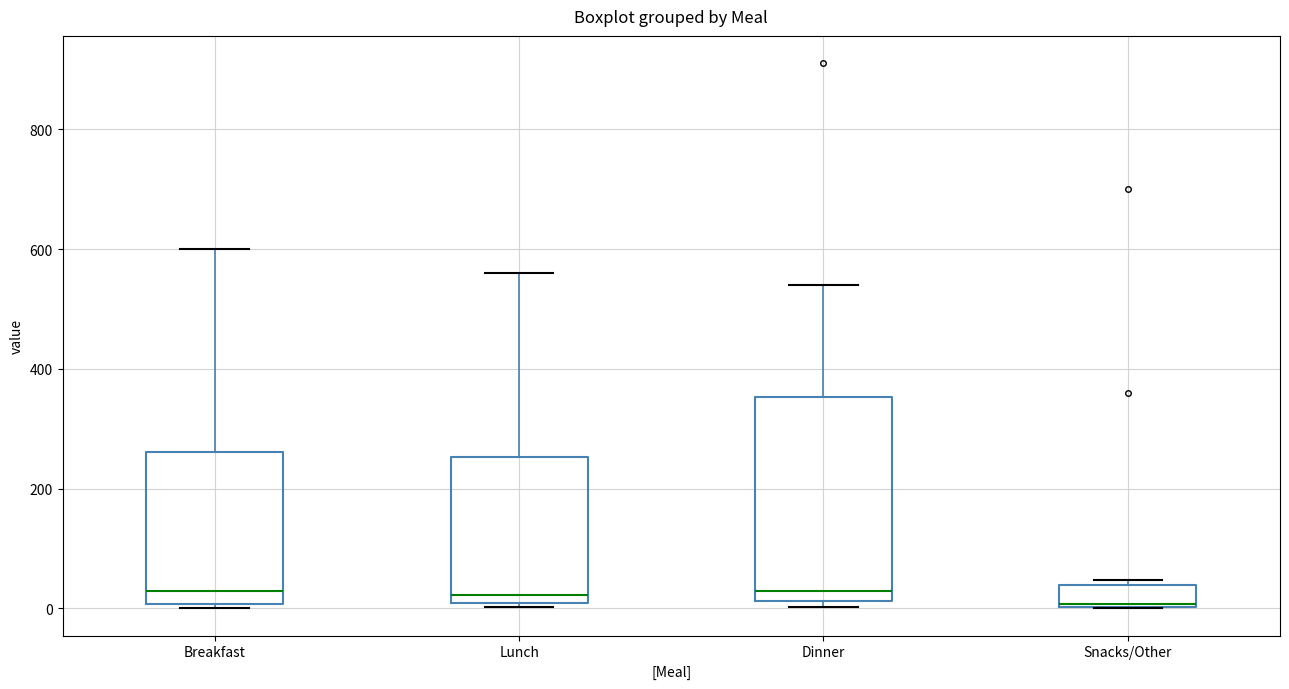

Reading left to right, read every box against the y-axis: the position of its median line, the range the box covers, and the ends of its whiskers. The values are not printed on the chart, so give them approximately, as read against the axis.

Breakfast: median 20, box 0 to 260, whiskers 0 (just below the box's lower edge) to 600
Lunch: median 20, box 0 to 260, whiskers 0 (just below the box's lower edge) to 560
Dinner: median 20 (just above the box's lower edge), box 20 to 360, whiskers 0 to 540
Snacks/Other: median 0, box 0 to 40, whiskers 0 to 40 (just above the box's upper edge)